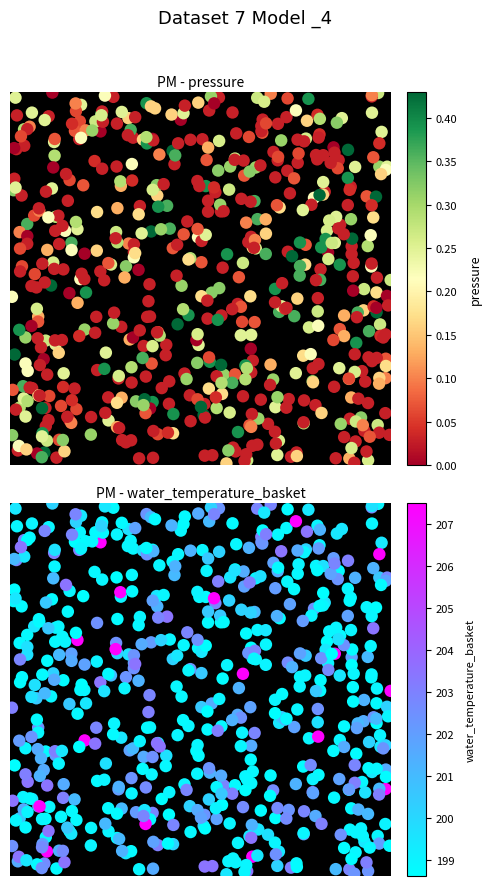

What is the greatest value displayed?

207.5